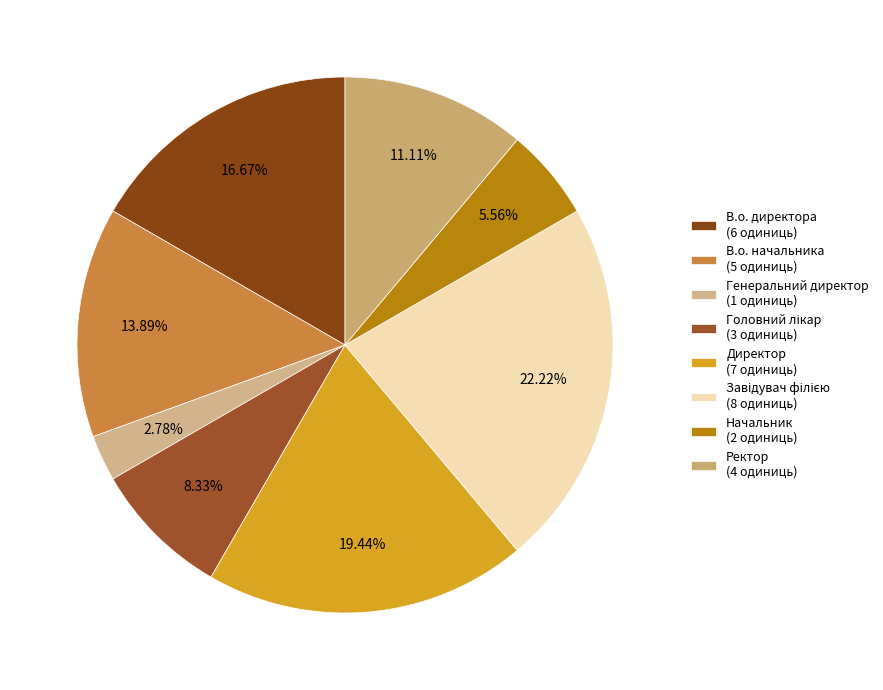

How many segments does this pie chart have?

8